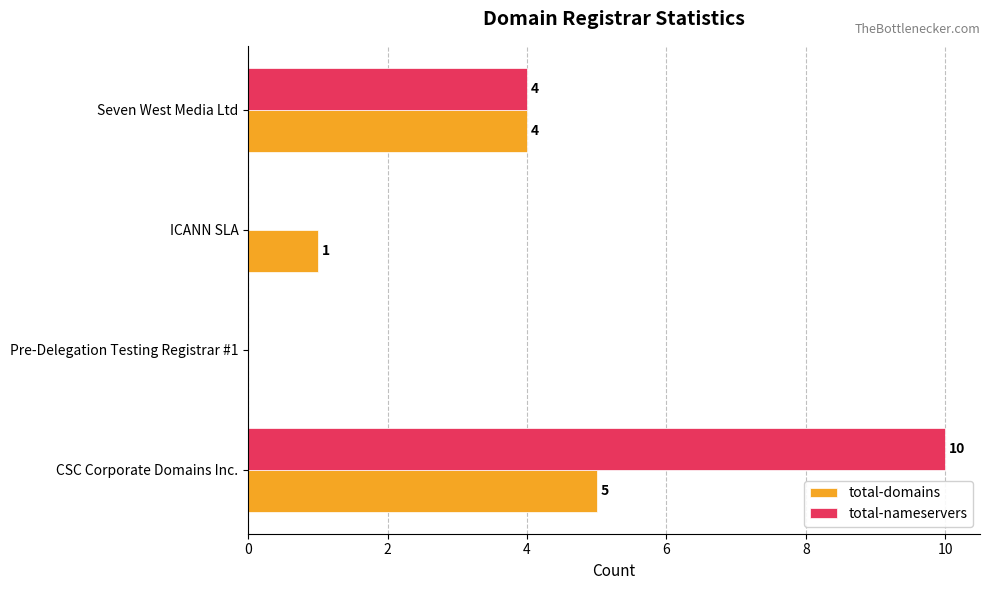

Is the value of total-nameservers at ICANN SLA greater than the value of total-domains at ICANN SLA?

No